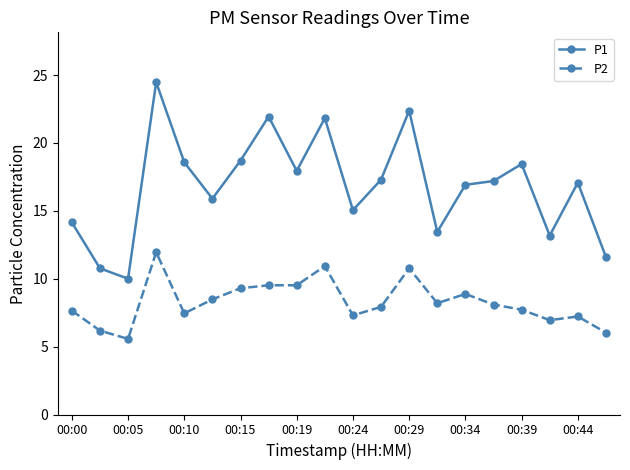

True or false: P2 has more than 2 interior local peaks.

True